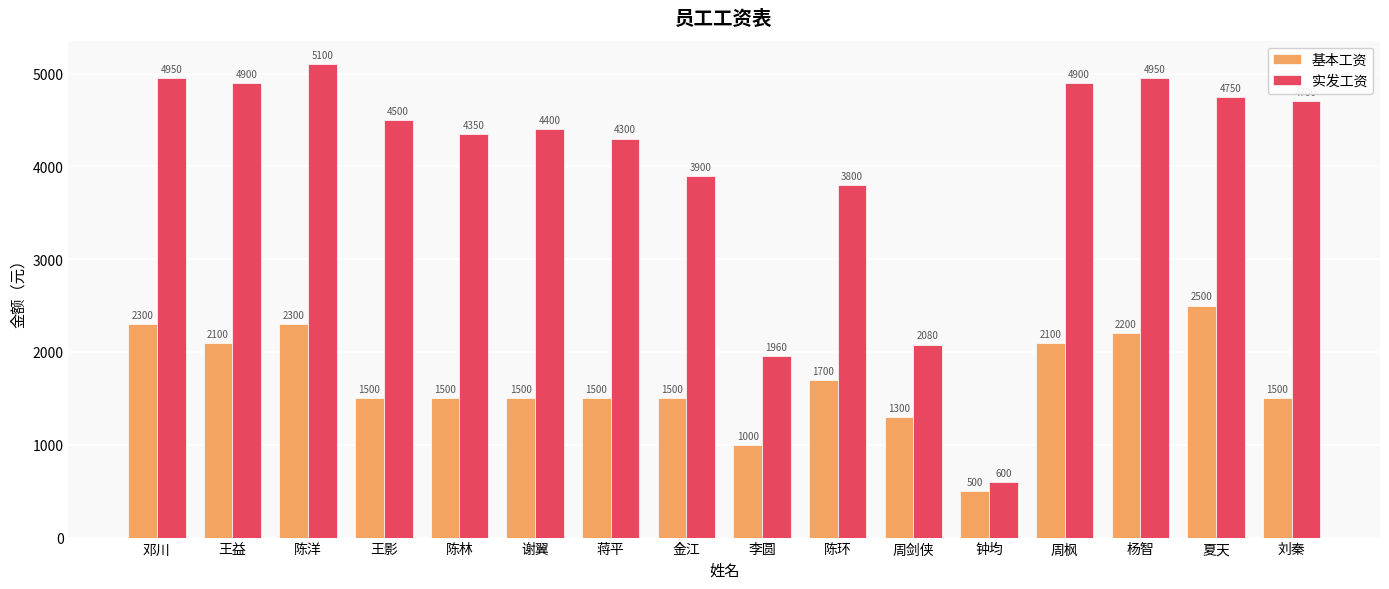

What is the spread (max minus min) of values at 蒋平?

2800